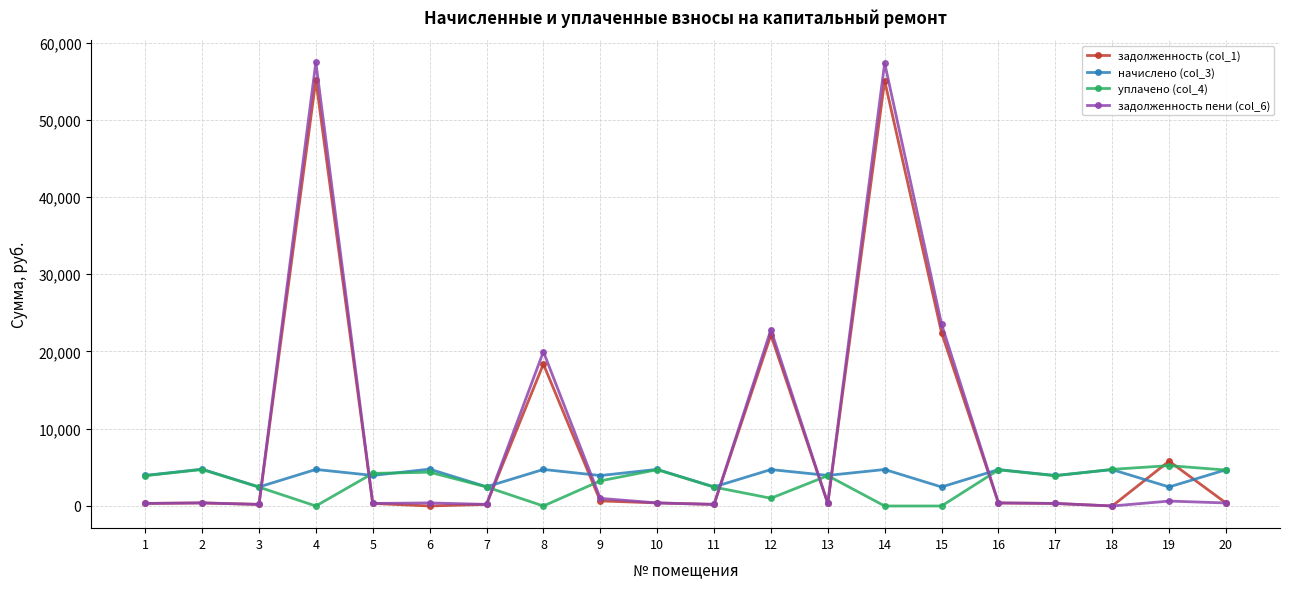

Is the value of уплачено (col_4) at 20 greater than the value of задолженность (col_1) at 10?

Yes